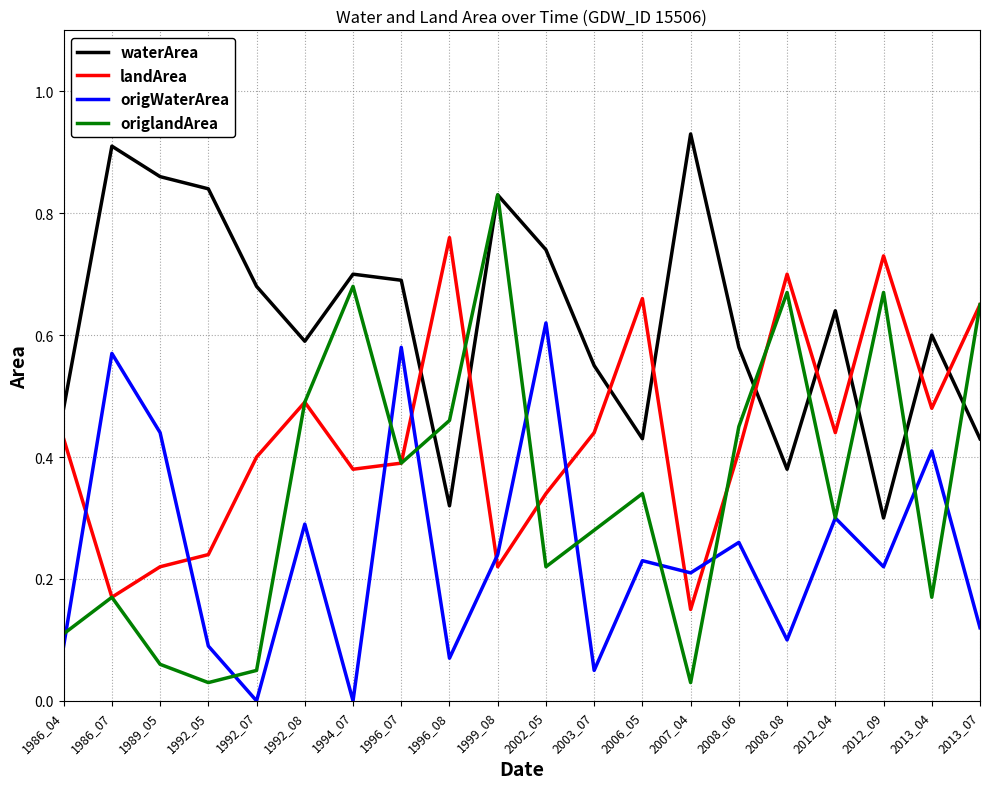

Which series has the widest spread of values?

origlandArea